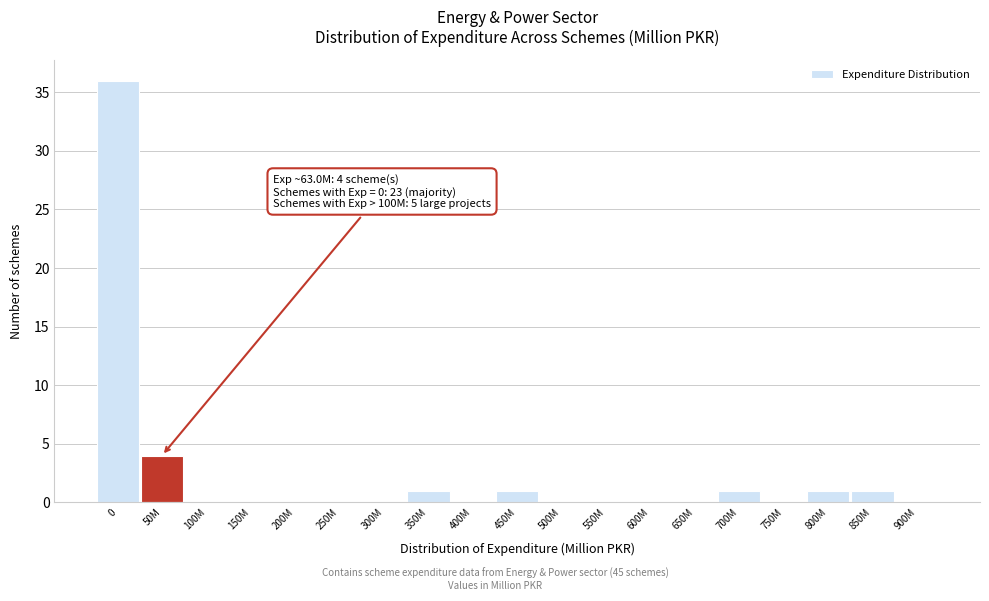

Reading right to left, extract all data points from this chart.

900M=0	850M=1	800M=1	750M=0	700M=1	650M=0	600M=0	550M=0	500M=0	450M=1	400M=0	350M=1	300M=0	250M=0	200M=0	150M=0	100M=0	50M=4	0=36